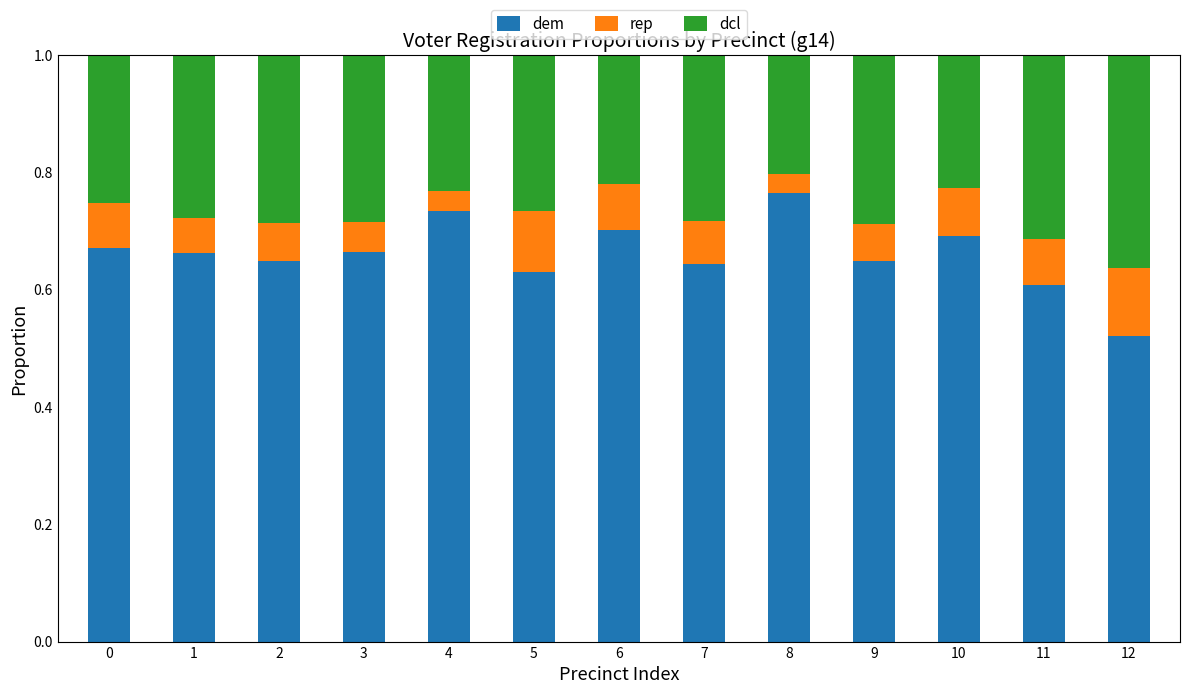

What is the total value across all series at 11?

1.0